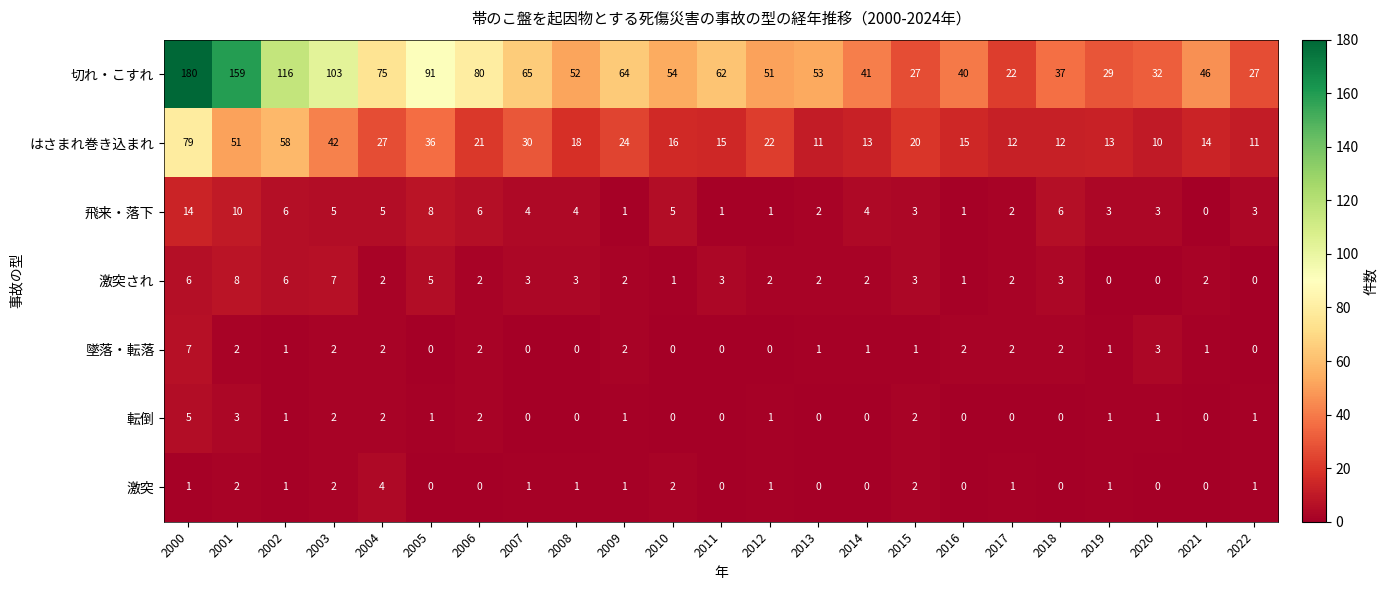

Between 2008 and 2018, which series saw the biggest shift?

切れ・こすれ